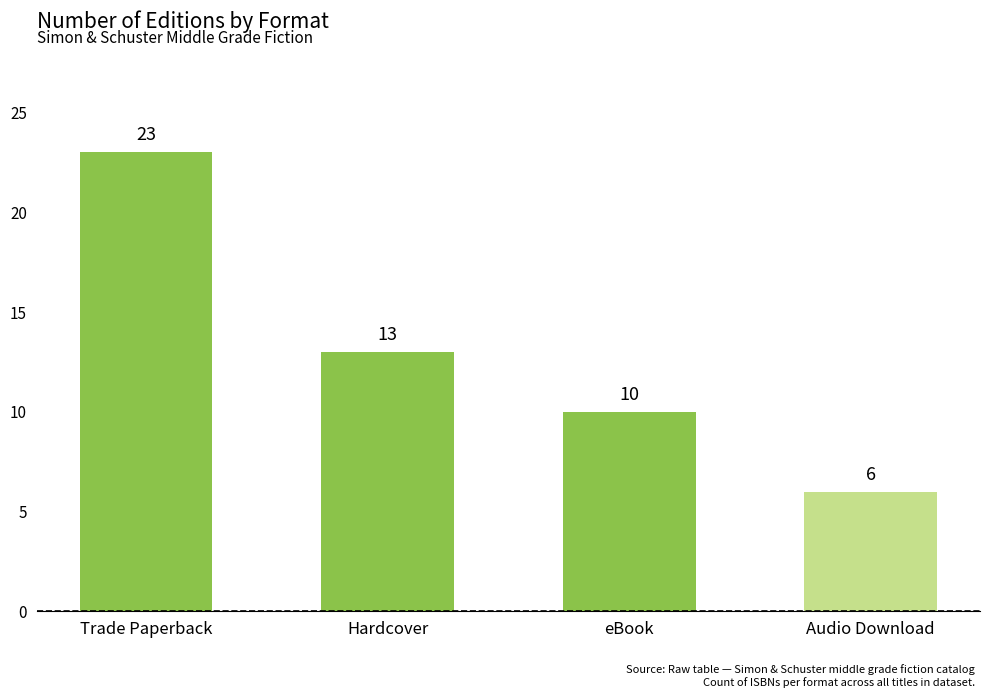

Is it true that the value at eBook is 10?

True